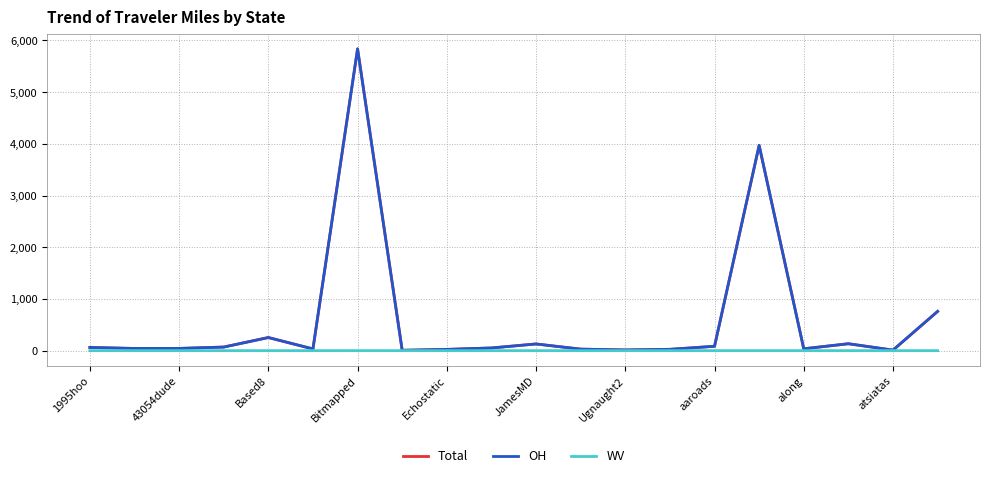

Which series has the largest range (max minus min)?

Total